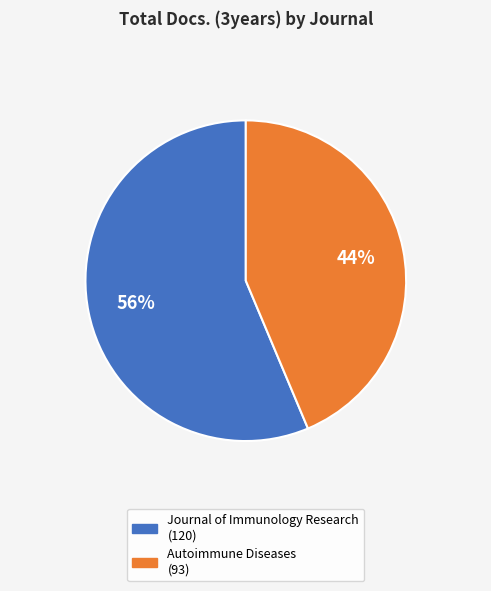

To the nearest percent, what percentage of the pie is Autoimmune Diseases?

44%